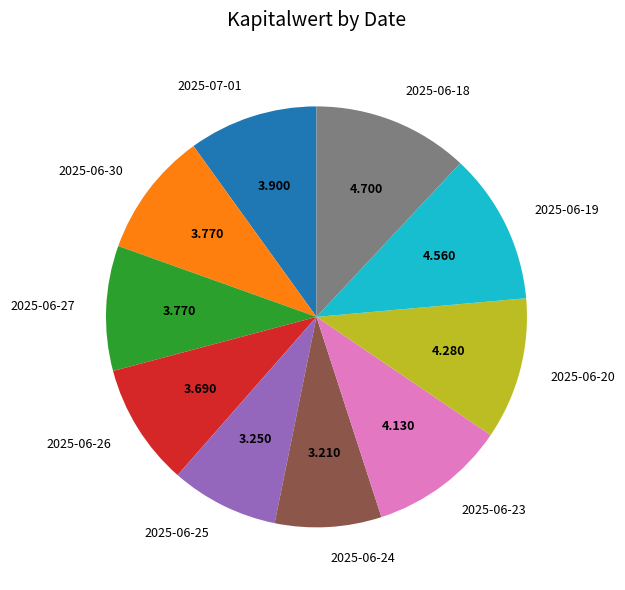

Is there a majority slice in this chart?

No